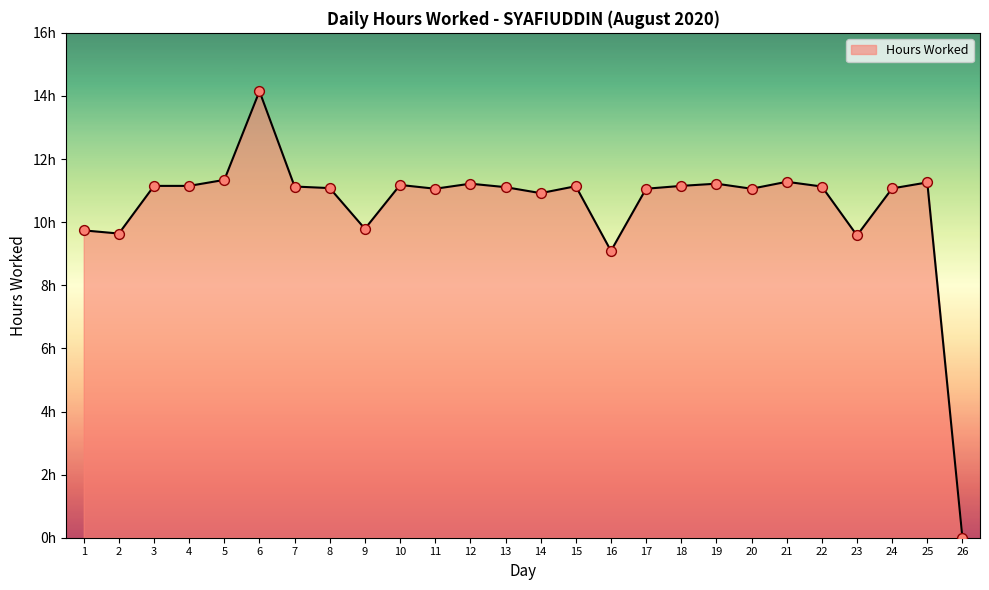

Does the chart have visible grid lines?

No